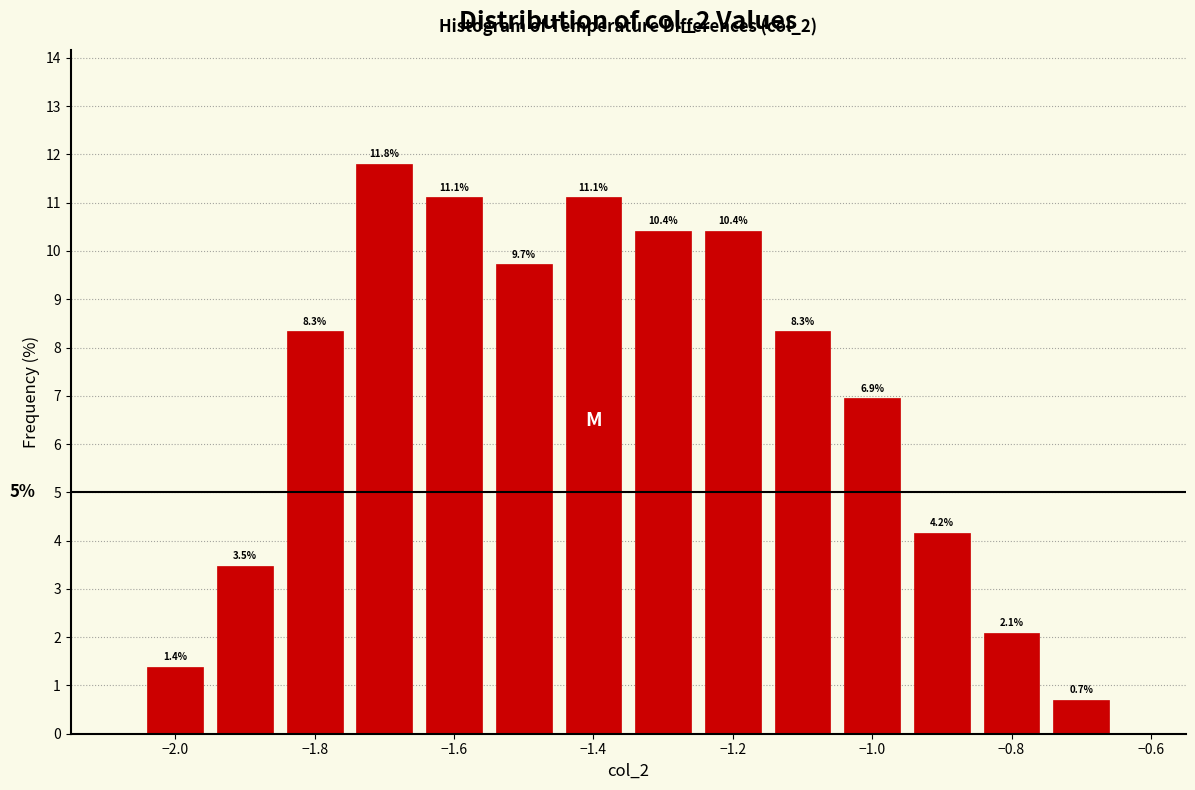

Reading left to right, list every bar in this chart as the range it spans on the x-axis followed by its height. The bar edges are not printed on the chart, so give them approximately, as read against the axis.

-2.05 to -1.95: 1.4
-1.95 to -1.85: 3.5
-1.85 to -1.75: 8.3
-1.75 to -1.65: 11.8
-1.65 to -1.55: 11.1
-1.55 to -1.45: 9.7
-1.45 to -1.35: 11.1
-1.35 to -1.25: 10.4
-1.25 to -1.15: 10.4
-1.15 to -1.05: 8.3
-1.05 to -0.95: 6.9
-0.95 to -0.85: 4.2
-0.85 to -0.75: 2.1
-0.75 to -0.65: 0.7